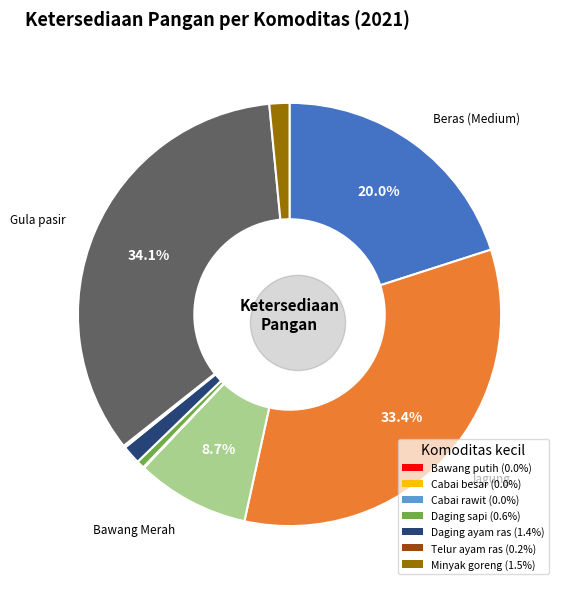

What portion of the pie excludes Cabai besar?

100.0%